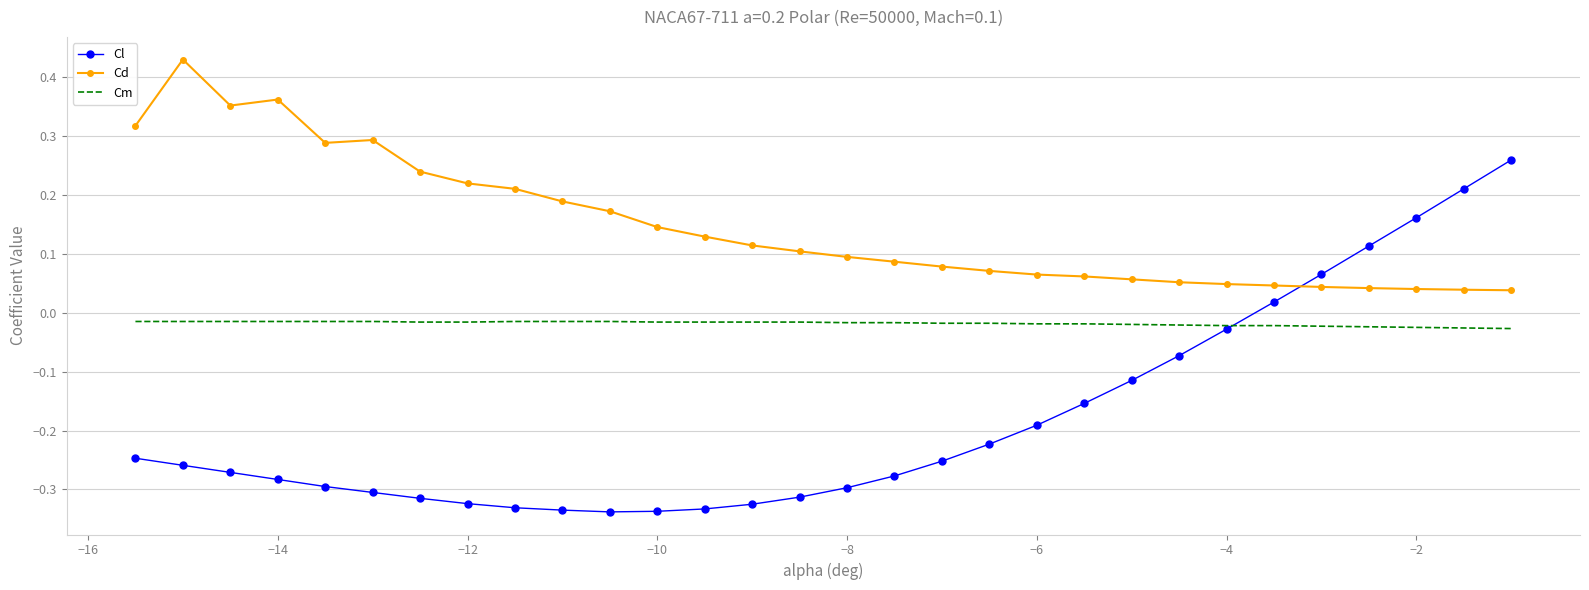

Which series has the largest range (max minus min)?

Cl